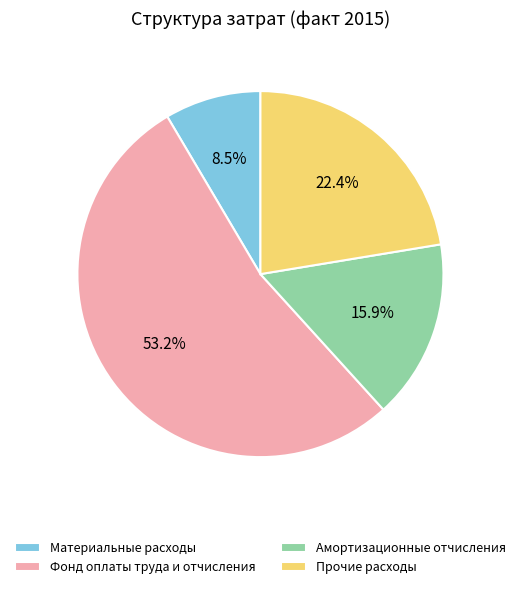

To the nearest percent, what percentage of the pie is Амортизационные отчисления?

16%